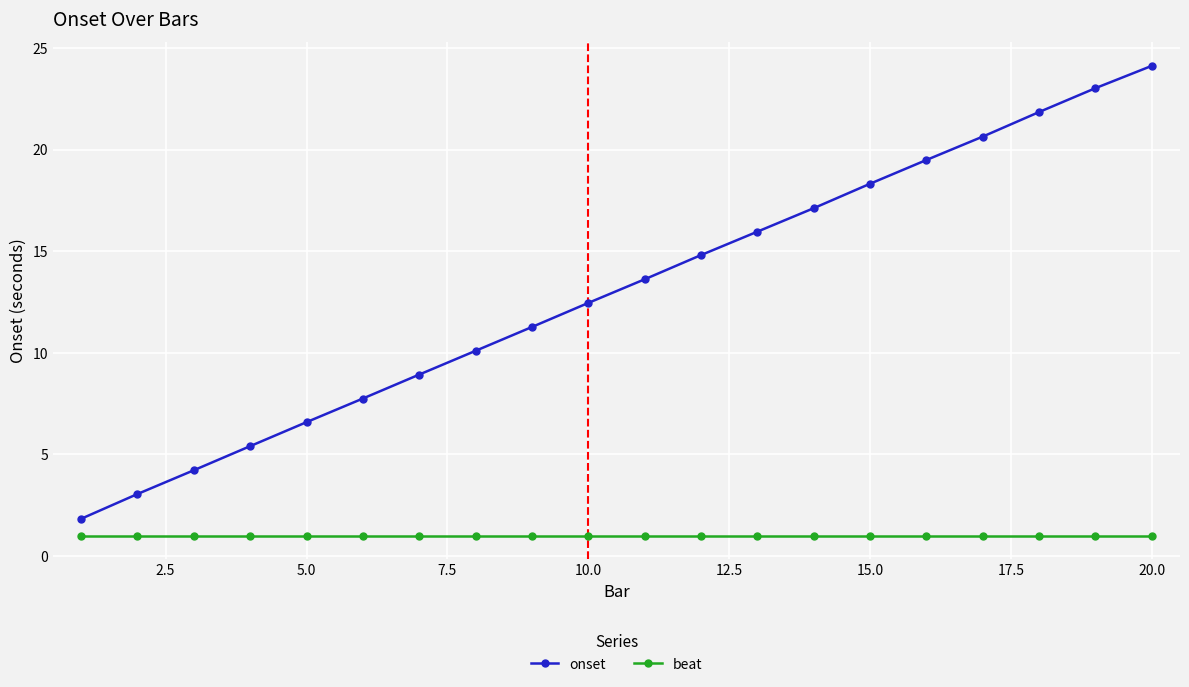

What is the average value of the onset series?

13.0